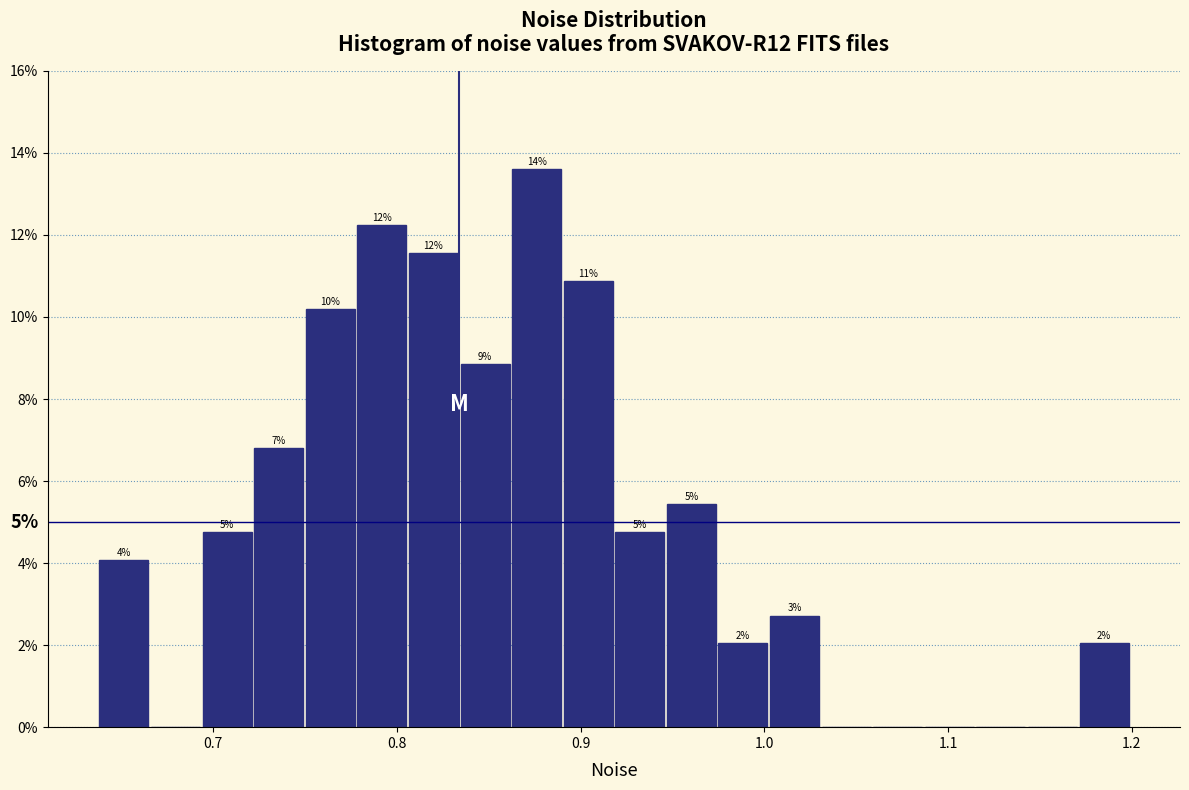

Read against the x-axis, roughly where is the centre of the tallest bar?

0.88